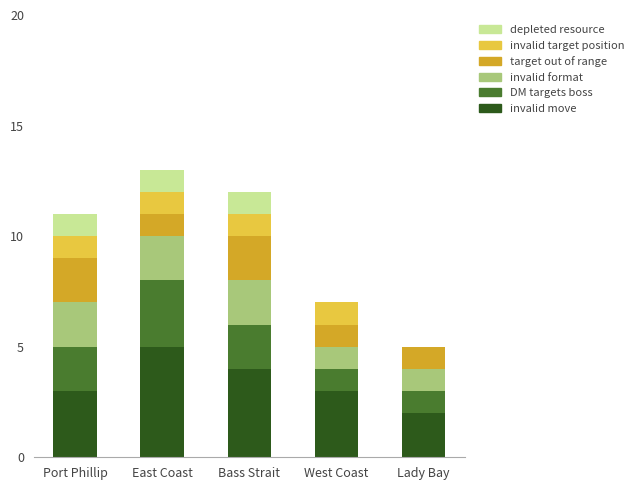

What is the total value across all series at West Coast?

7